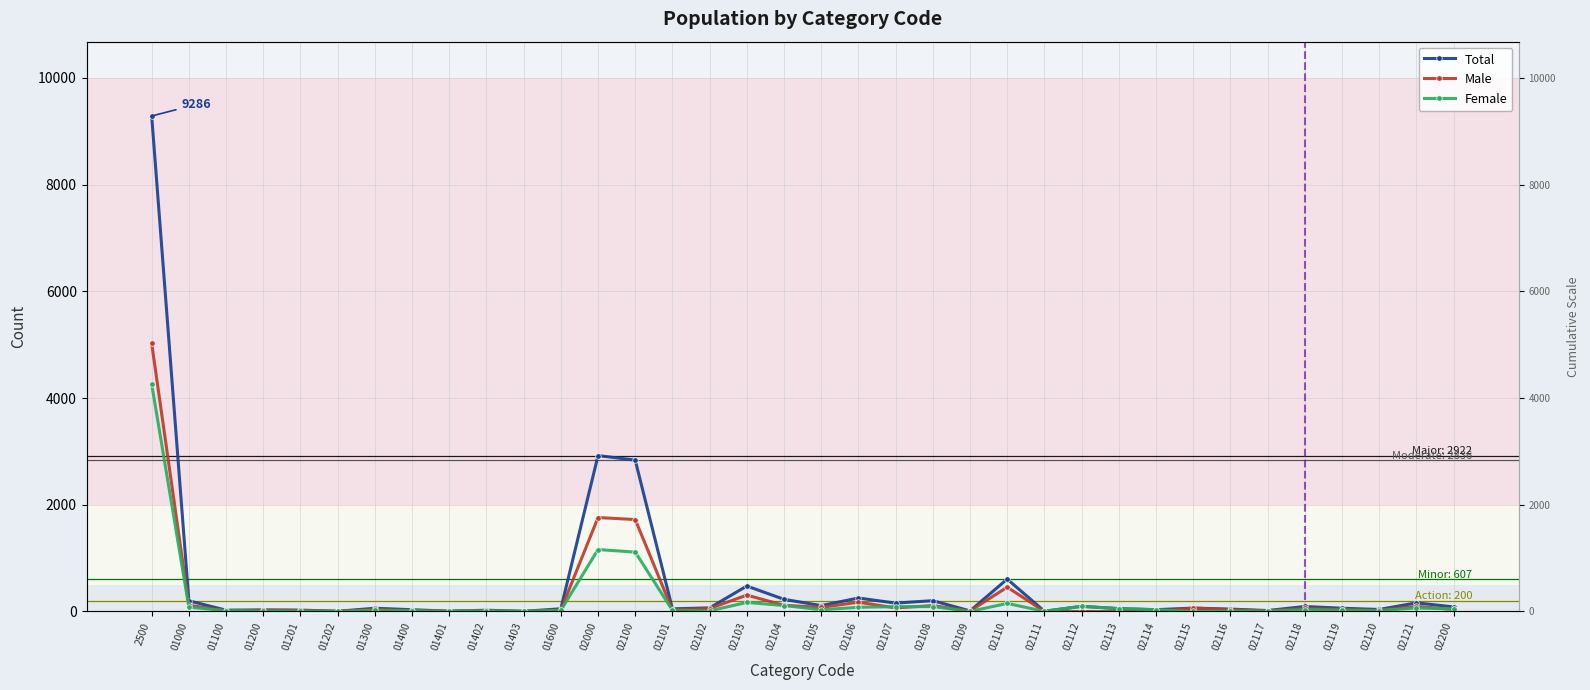

What is the difference between the maximum and minimum values in the Female series?

4261